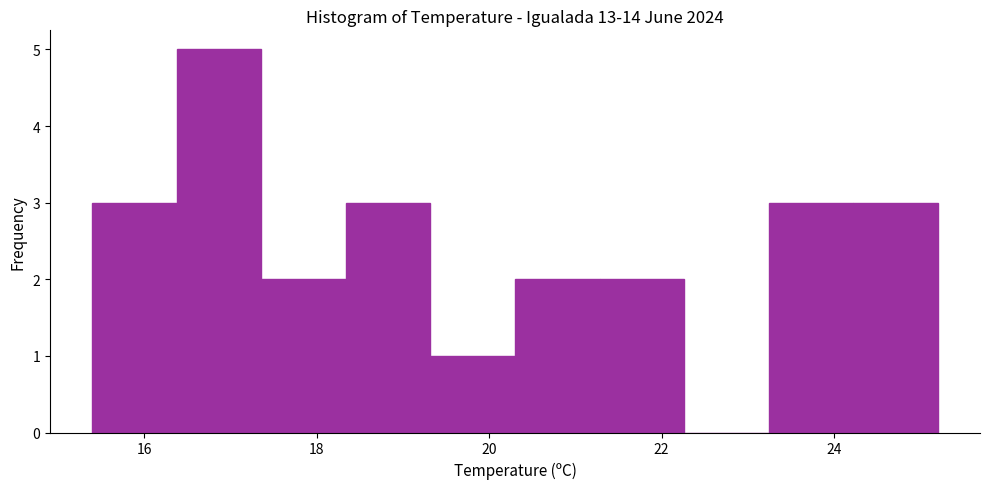

What is the height of the bar covering 23.24 to 24.22 on the x-axis? Neither the bar edges nor the heights are printed on the chart, so give them approximately, as read against the axes.

3